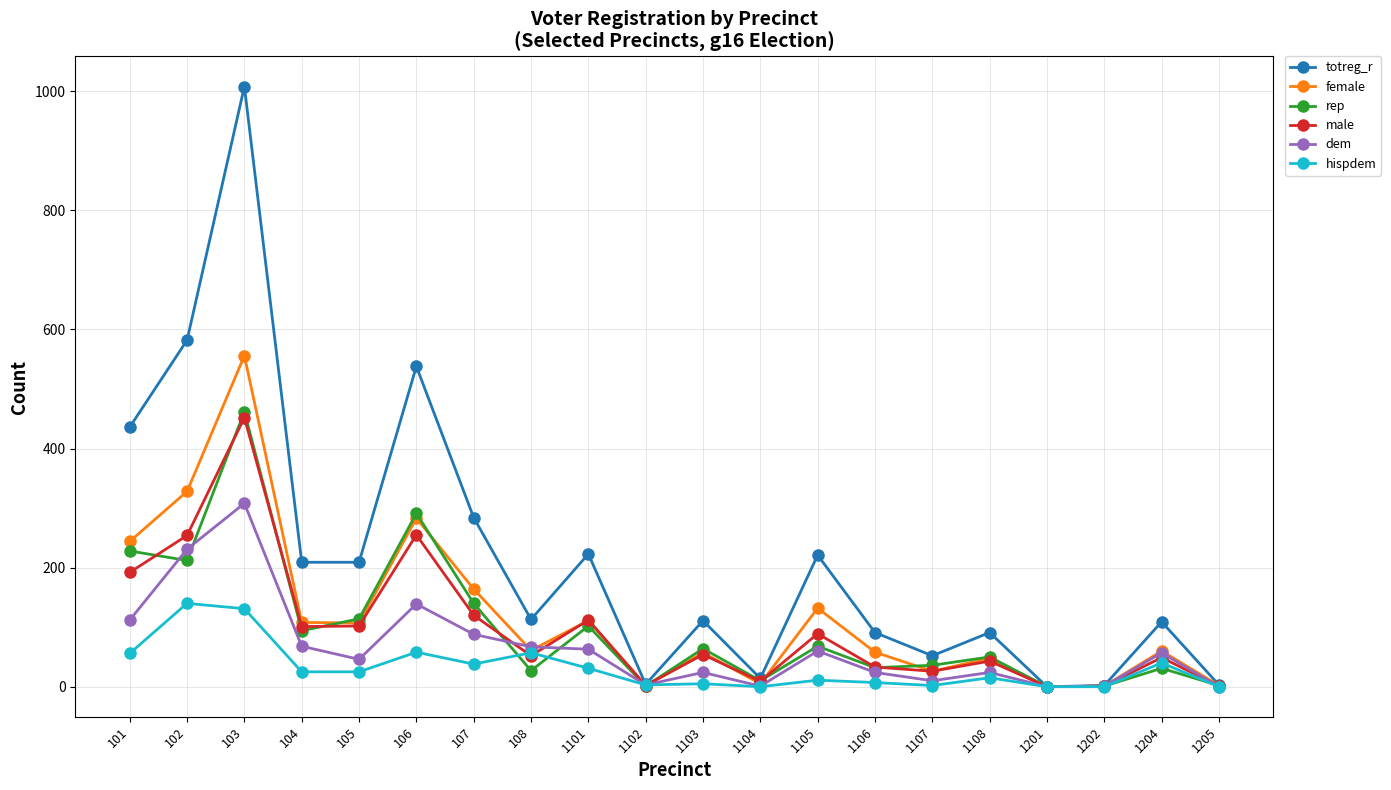

What is the value of the totreg_r point at the 11th from the left?

111